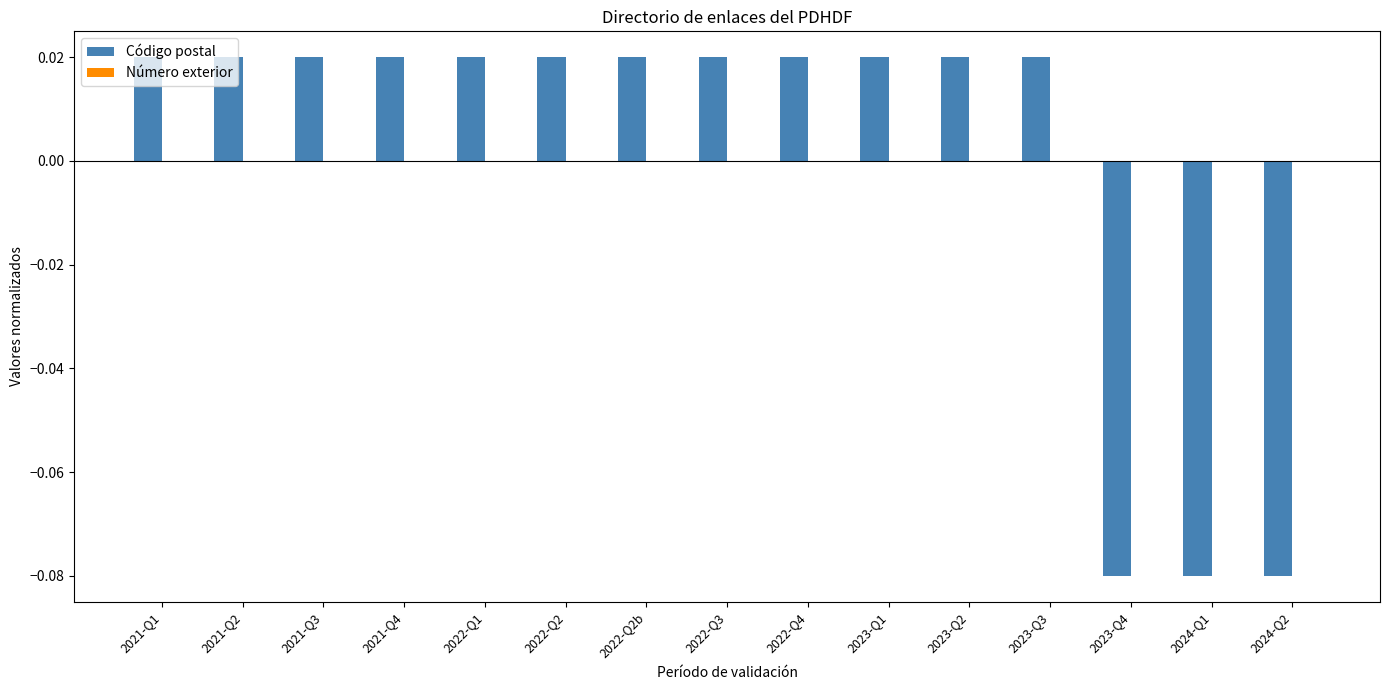

How many values are between 0 and 1?

12